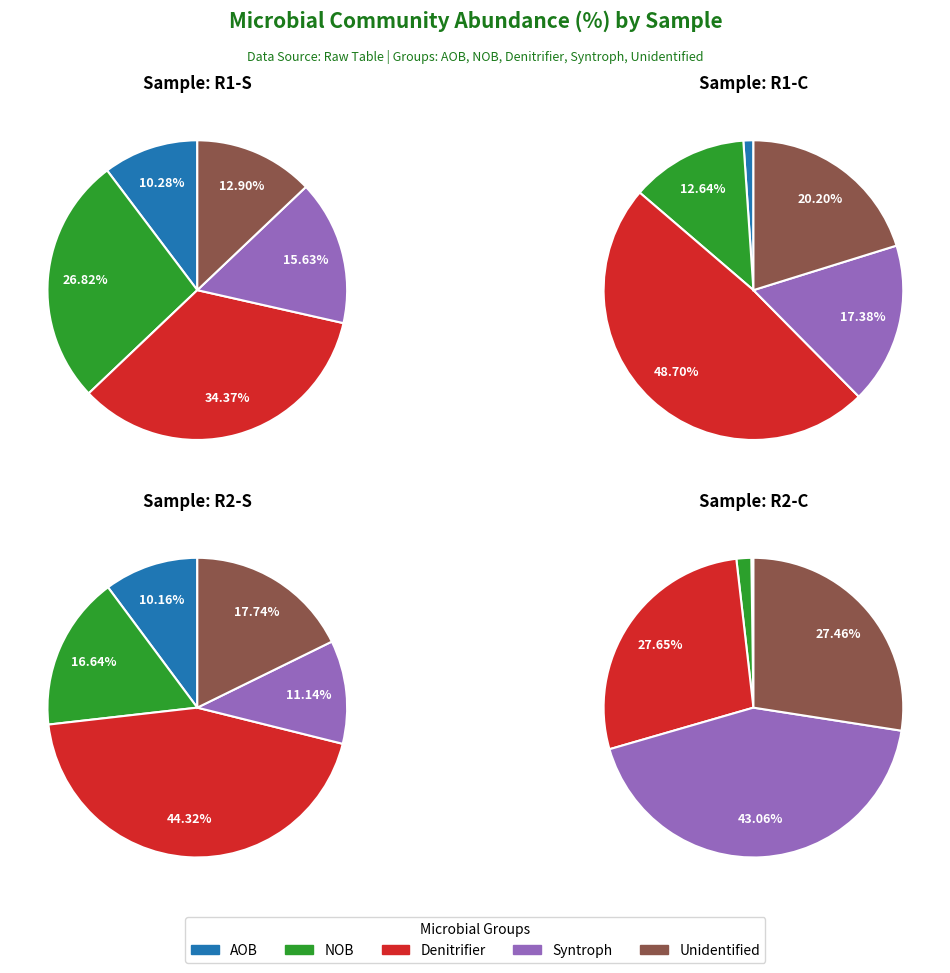

The Syntroph slice represents 1% of the pie. True or false?

False